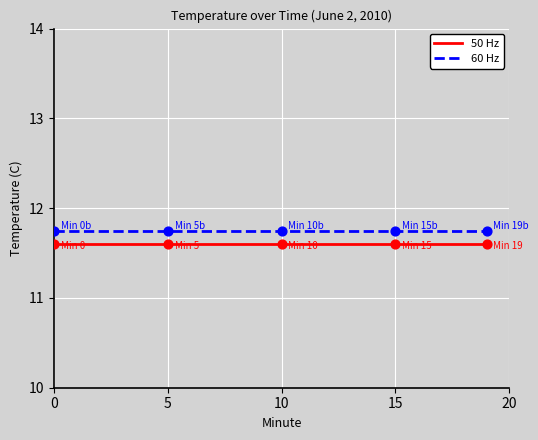

True or false: 50 Hz and 60 Hz intersect in this chart.

False